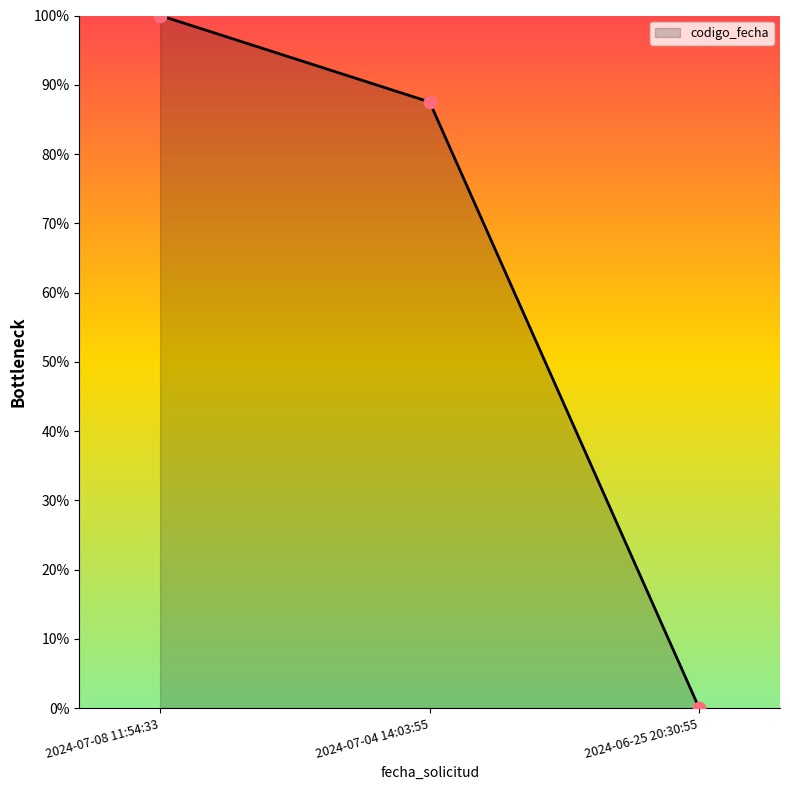

Between 2024-06-25 20:30:55 and 2024-07-04 14:03:55, which is larger?

2024-07-04 14:03:55